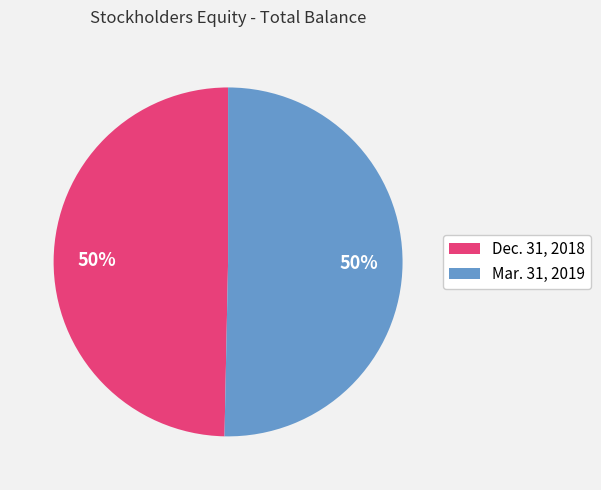

To the nearest percent, what percentage of the pie is Dec. 31, 2018?

50%